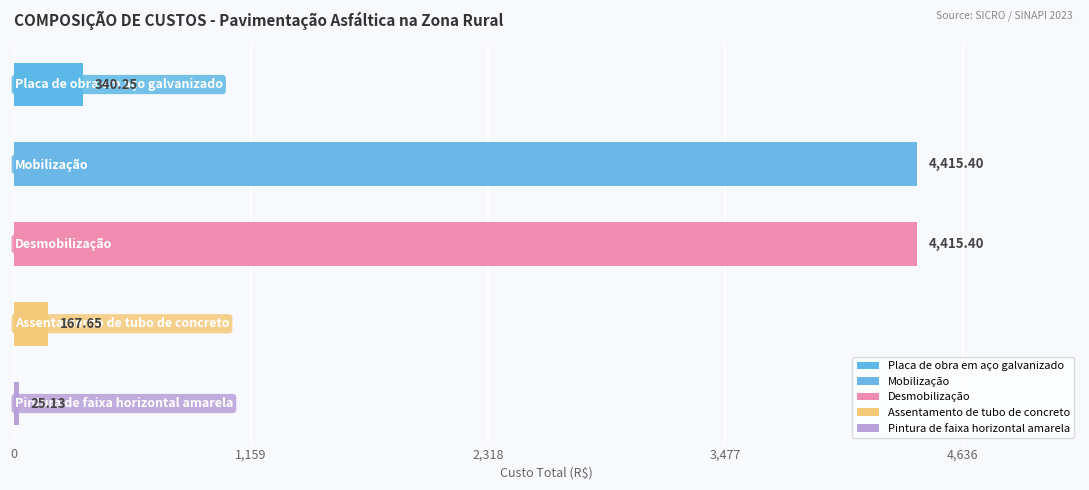

What is the difference between the maximum and second lowest values?

4247.8